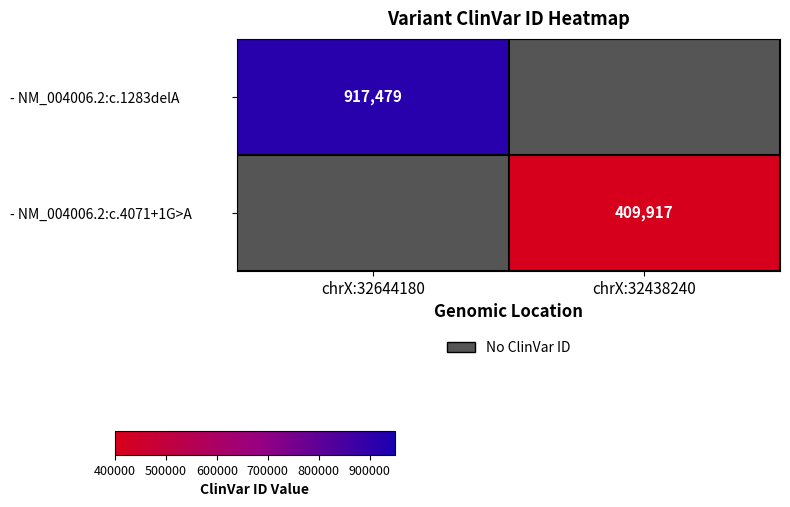

The - NM_004006.2:c.1283delA series shows 917479 at chrX:32644180. True or false?

True